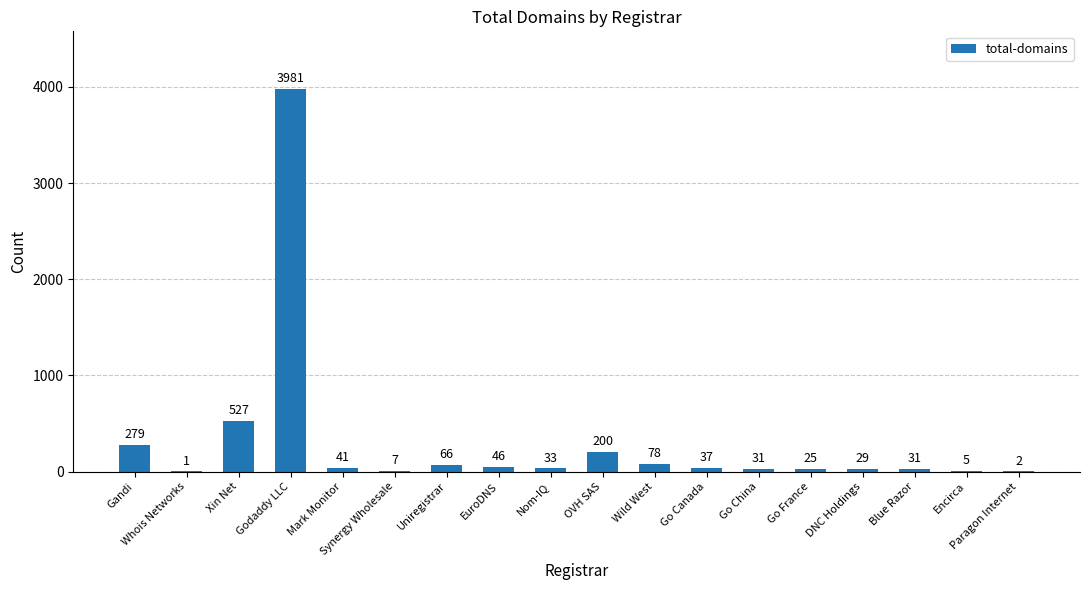

What is the average value?

301